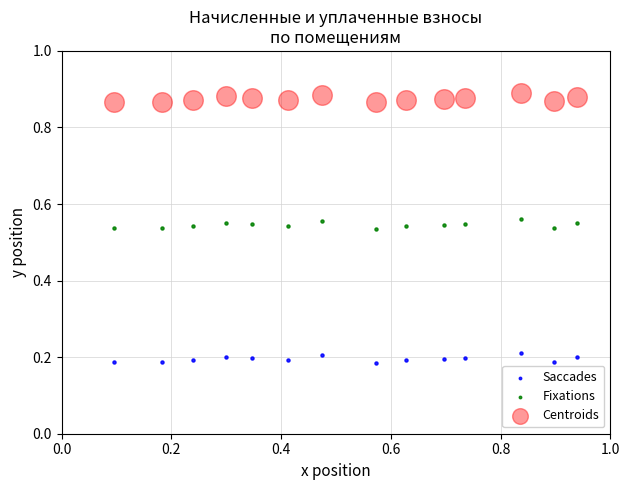

What is the X range (max minus min) for the scatter plot?

0.8